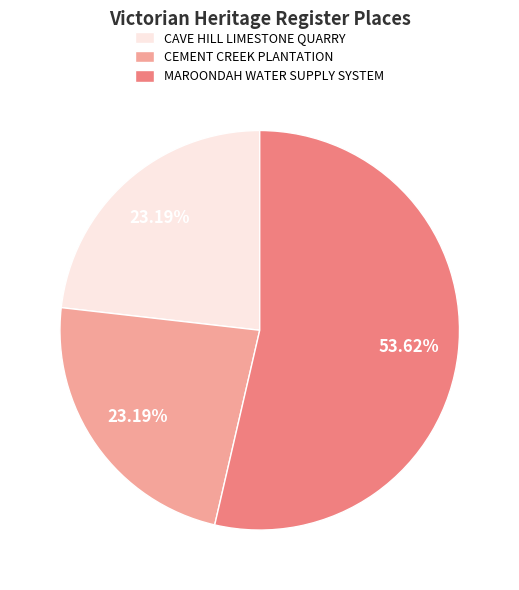

Does CAVE HILL LIMESTONE QUARRY represent more than half of the total?

No